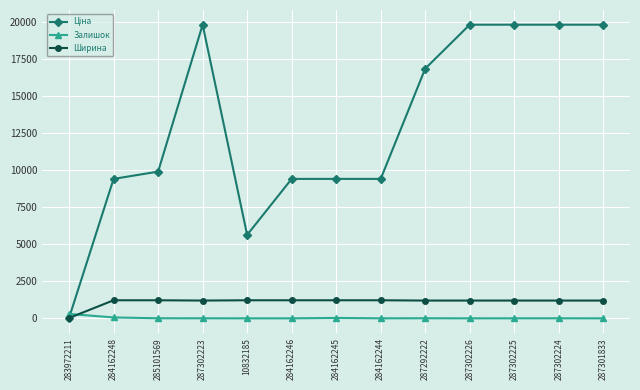

Does the chart display data point markers on the line(s)?

Yes